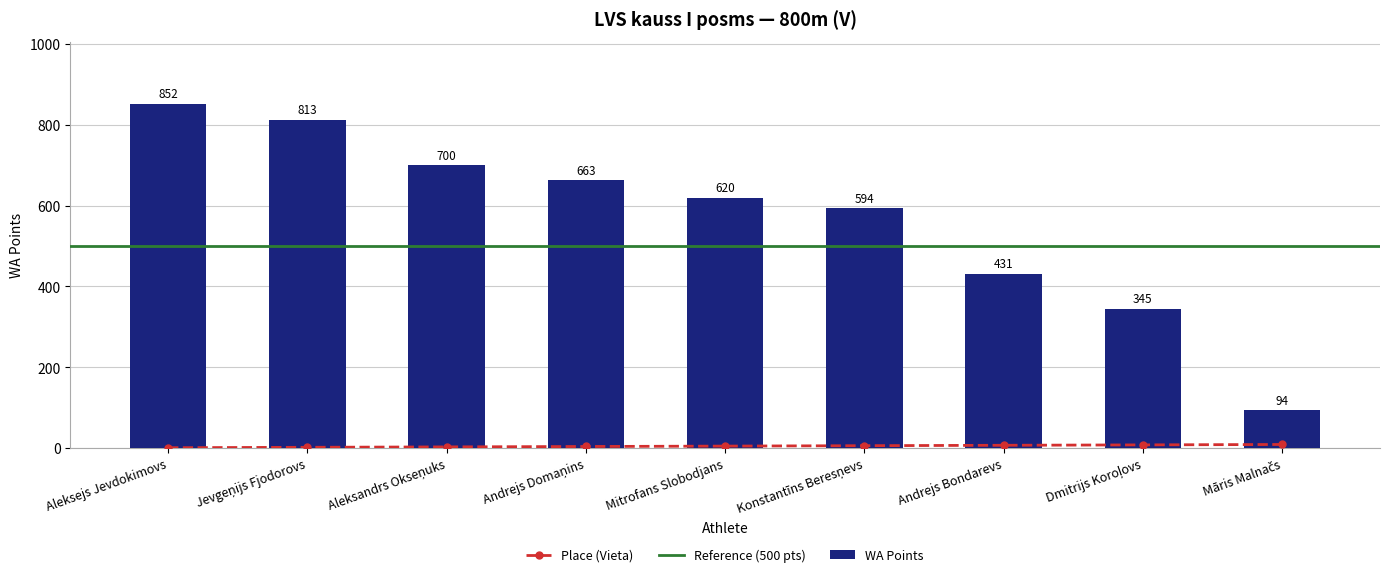

The Vieta series shows 6 at Konstantīns Beresņevs. True or false?

True